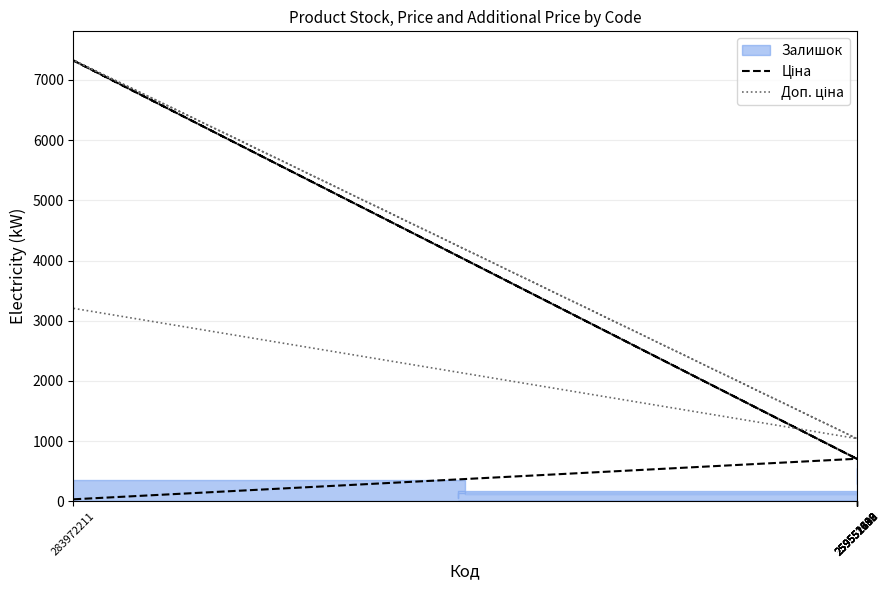

True or false: Доп. ціна and Ціна cross at least once.

False